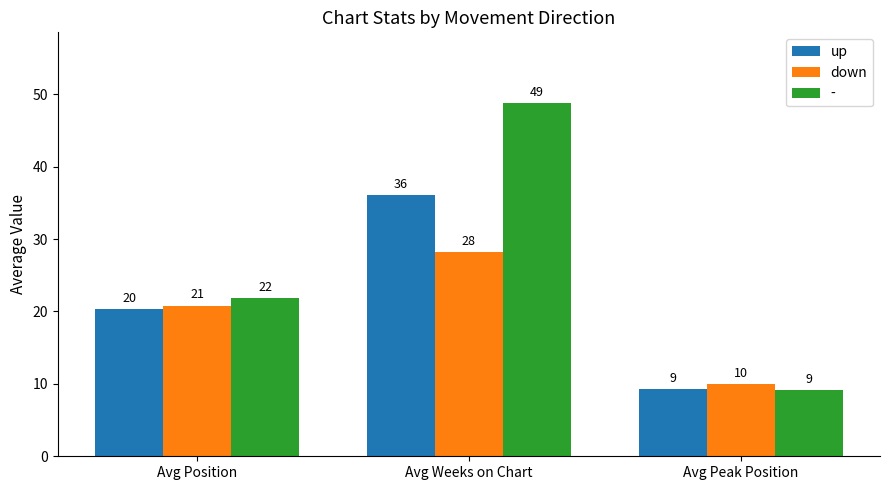

What is the difference between the maximum and minimum values in the up series?

26.8